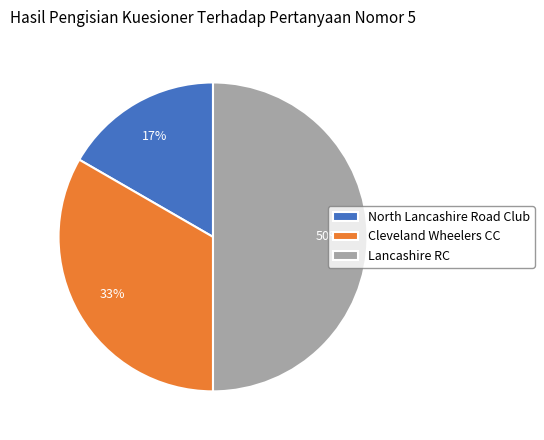

Rank the categories by value from lowest to highest.

North Lancashire Road Club, Cleveland Wheelers CC, Lancashire RC